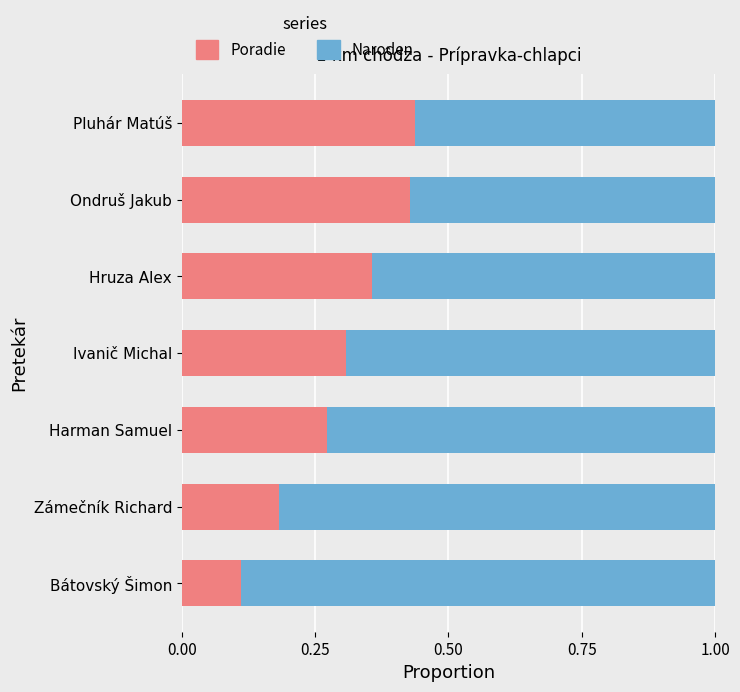

The Poradie series shows 0.6 at Hruza Alex. True or false?

False